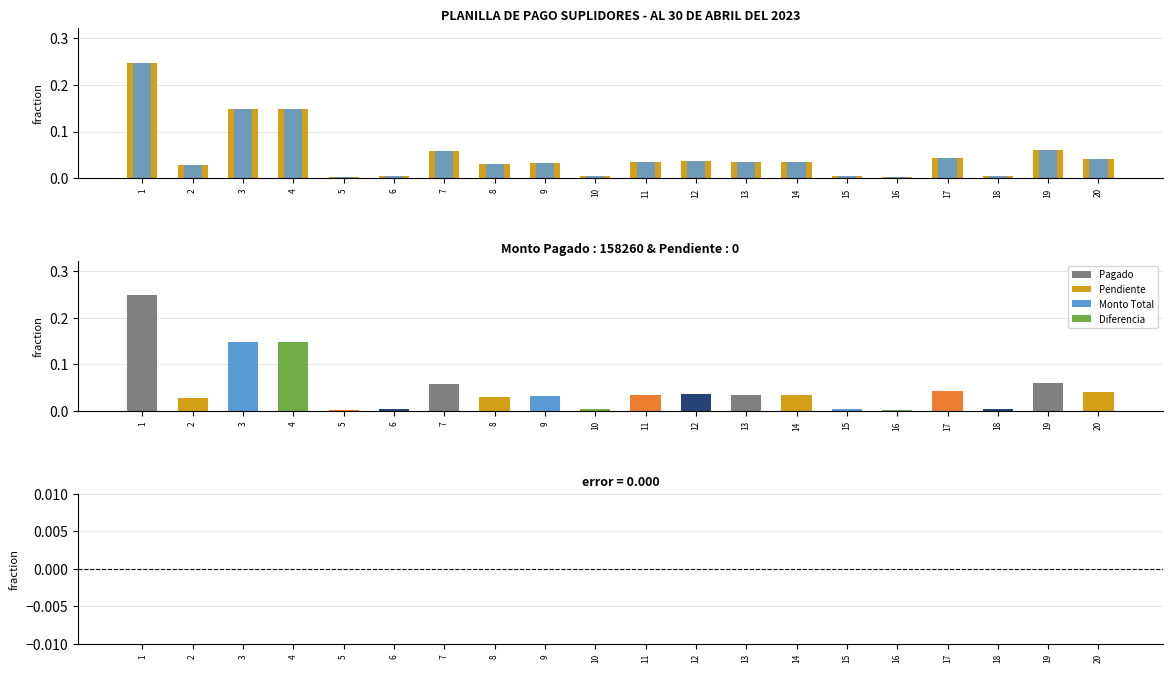

What is the maximum value shown in the chart?

0.2